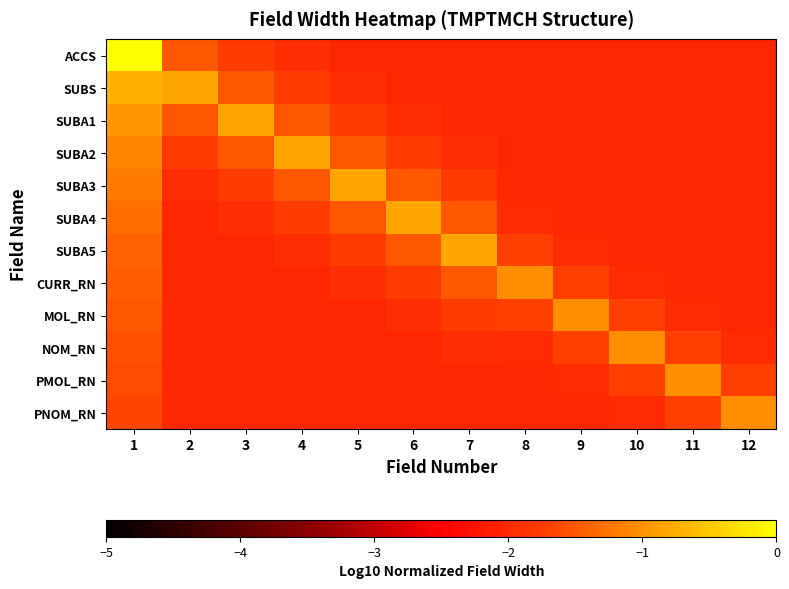

Which category has the lowest value across all series?

5